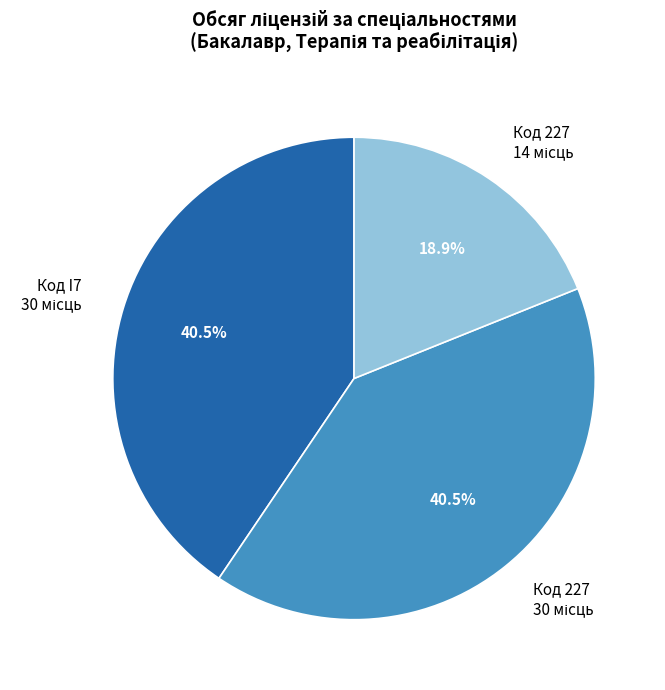

Is there any slice that represents more than half of the pie?

No